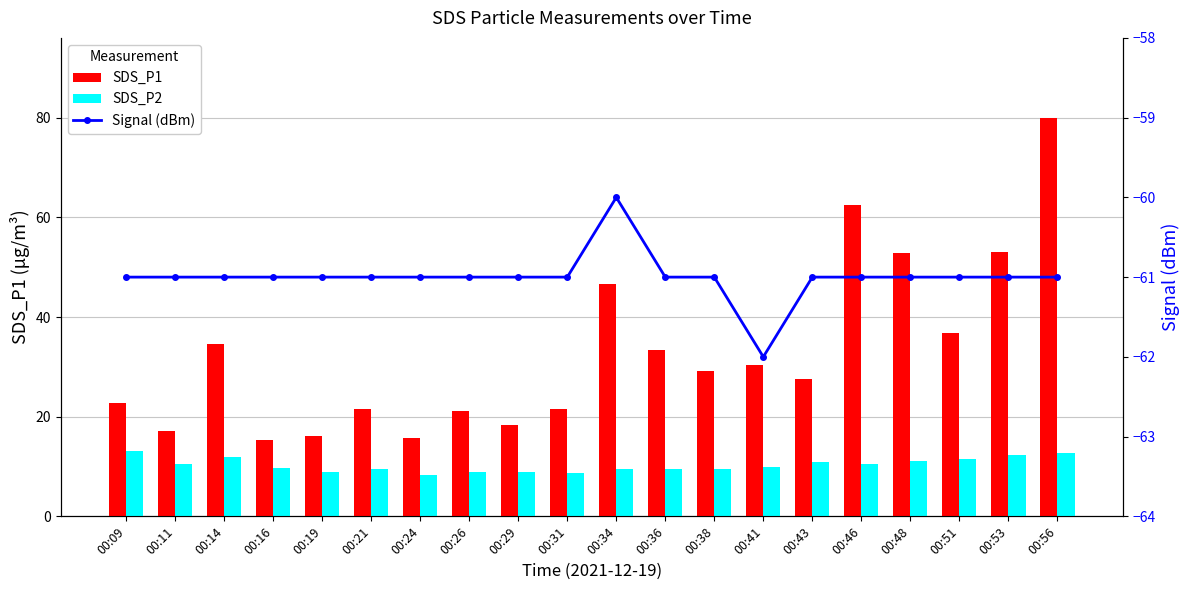

What is the approximate value of Signal (dBm) at 00:36?

-61.0